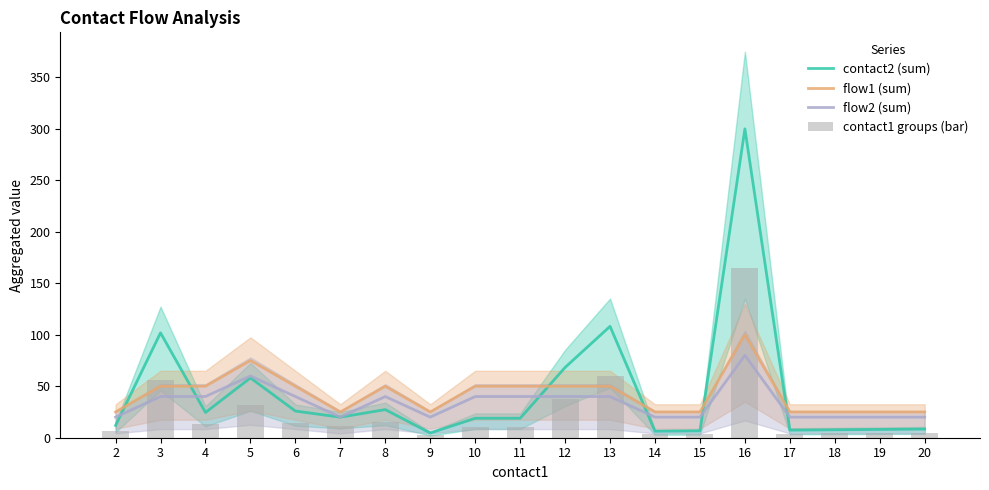

What is the greatest value displayed?

300.0